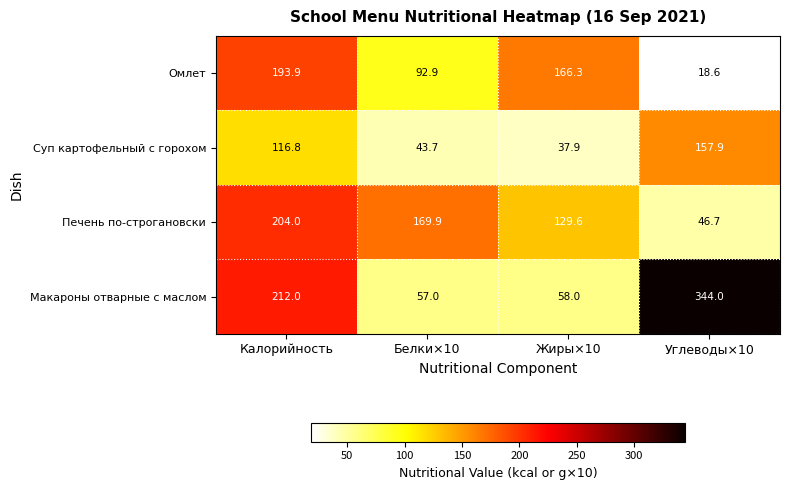

Which series changed the most between Калорийность and Жиры×10?

Макароны отварные с маслом